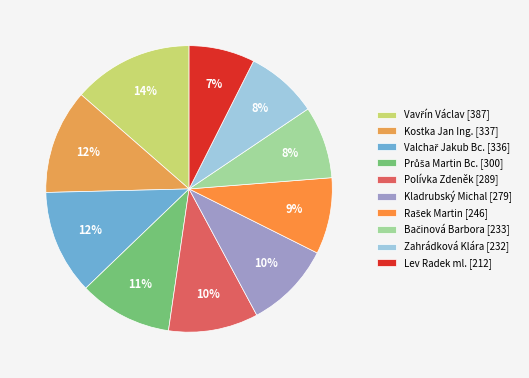

How many slices are in this pie chart?

10